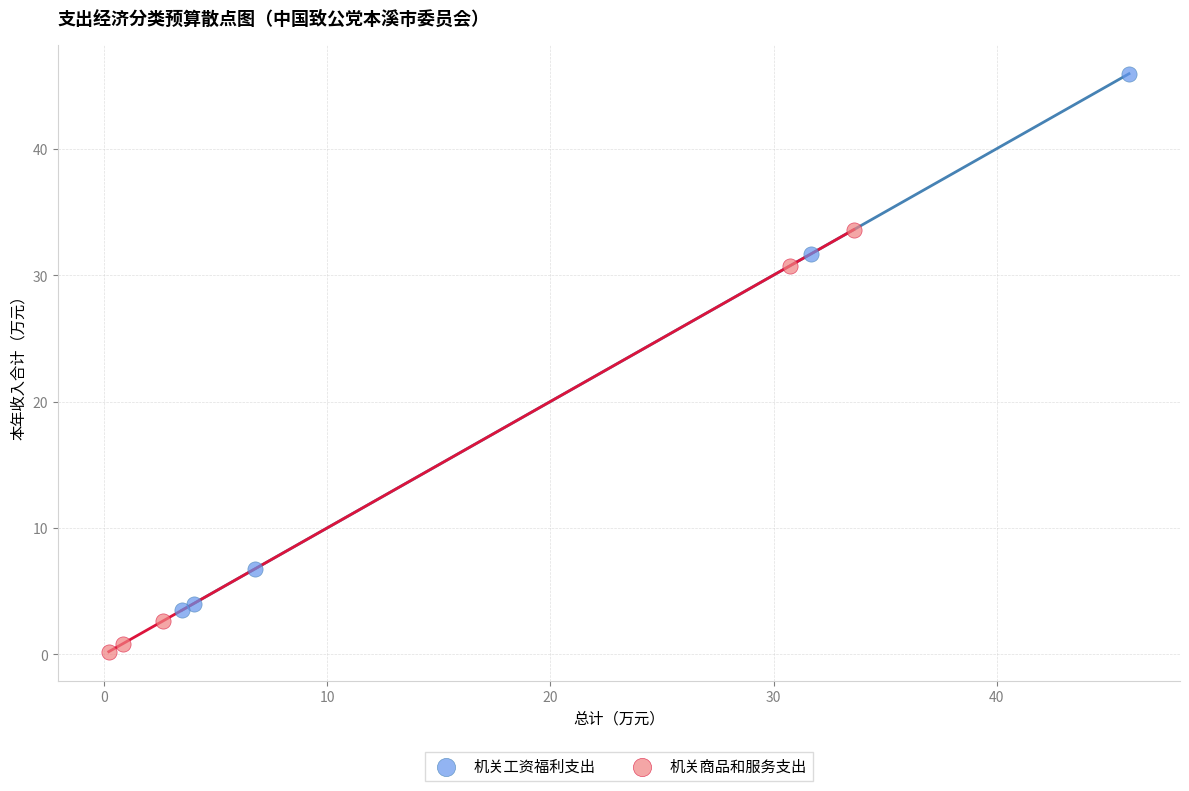

Which series reaches the minimum Y coordinate?

机关商品和服务支出